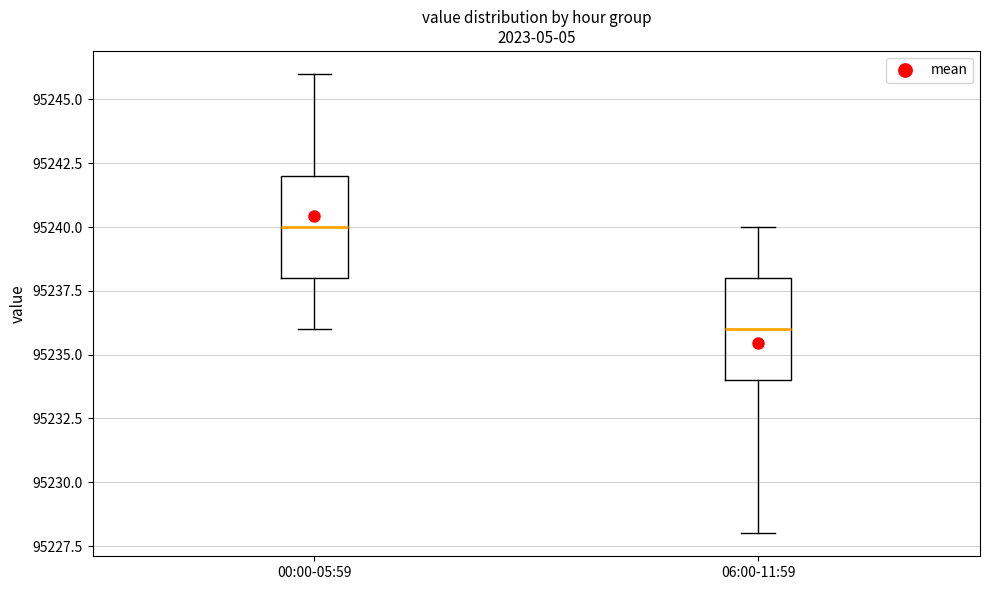

Which box's median line is the lowest?

06:00-11:59